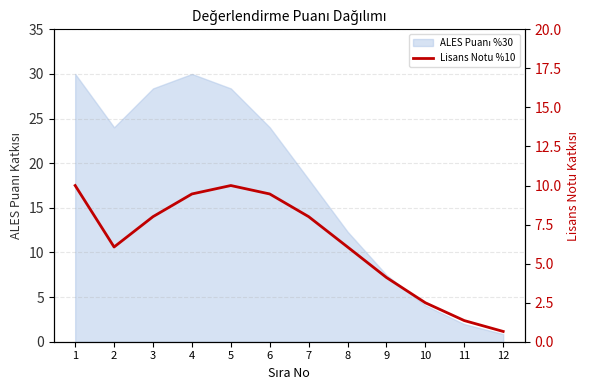

What is the difference between the maximum and minimum values?

9.3